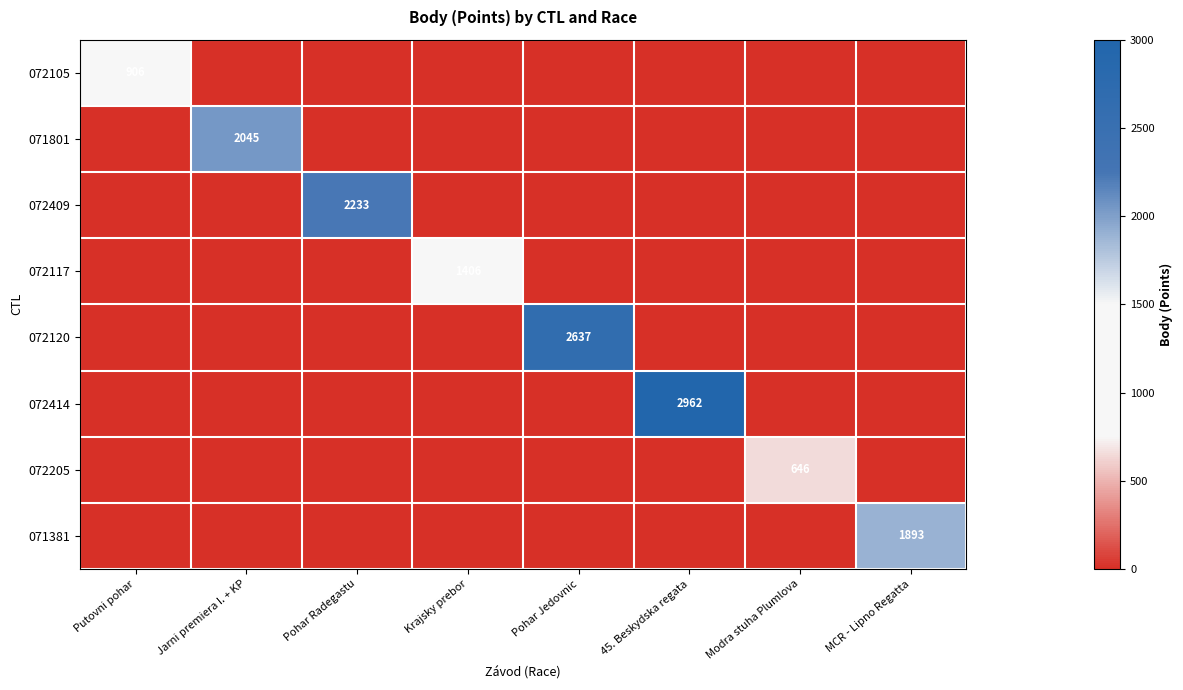

The 072105 series shows 1354 at Putovni pohar. True or false?

False